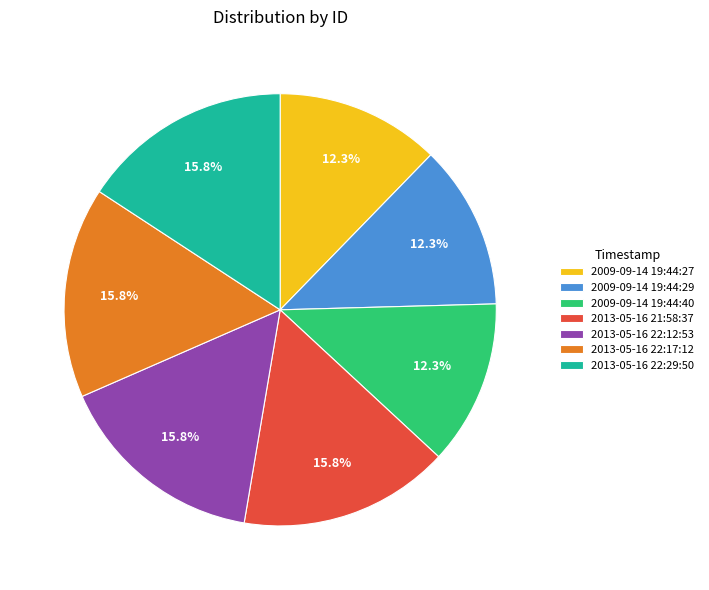

Is the sum of 2009-09-14 19:44:29 and 2009-09-14 19:44:40 greater than half?

No